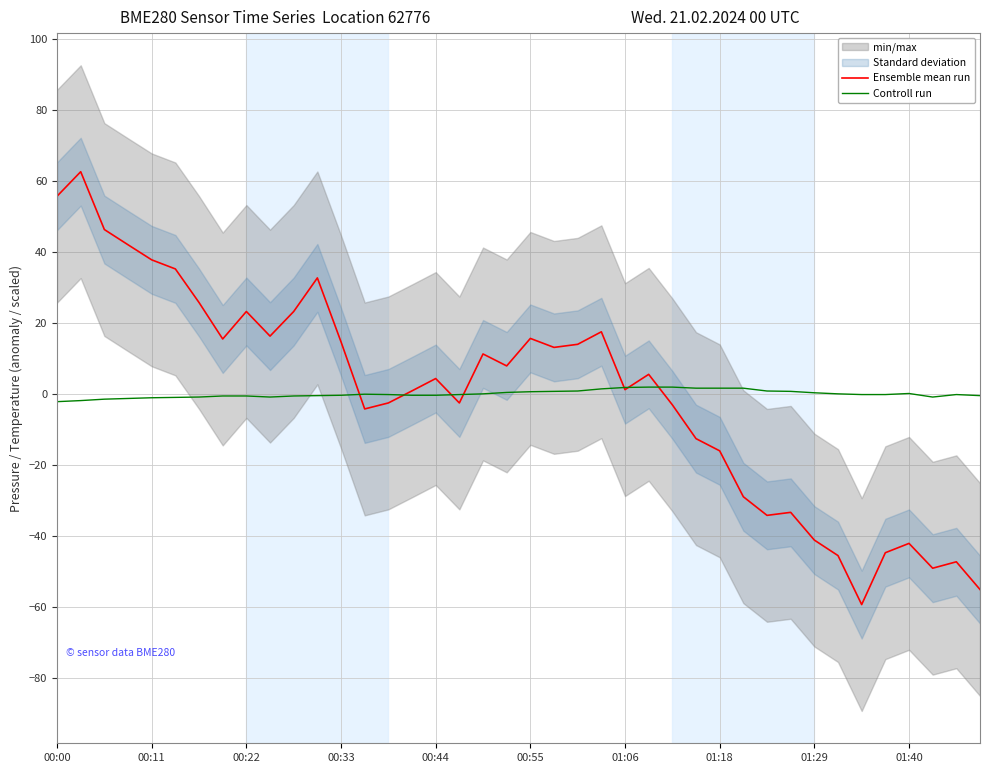

What is the difference between the maximum and minimum values in the Controll run series?

4.1